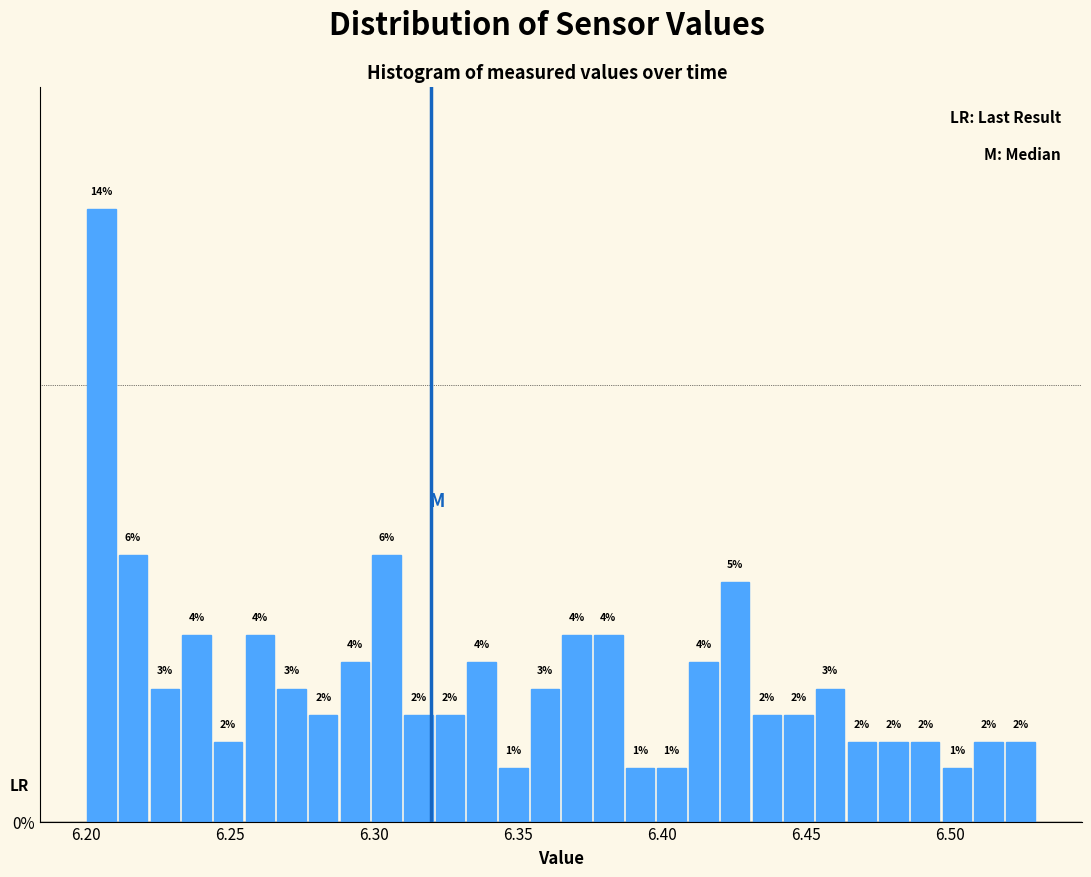

Around what value on the x-axis is the tallest bar? Give the approximate position of its centre, as read against the axis.

6.205